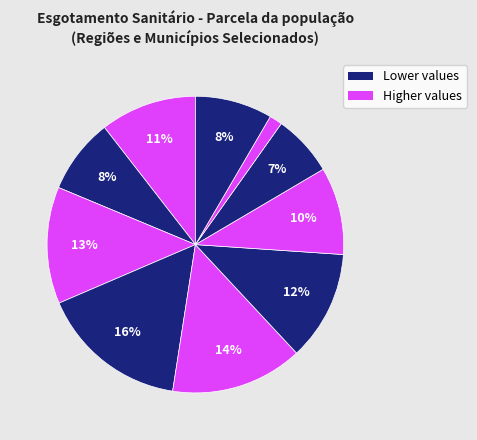

How many slices are in this pie chart?

10